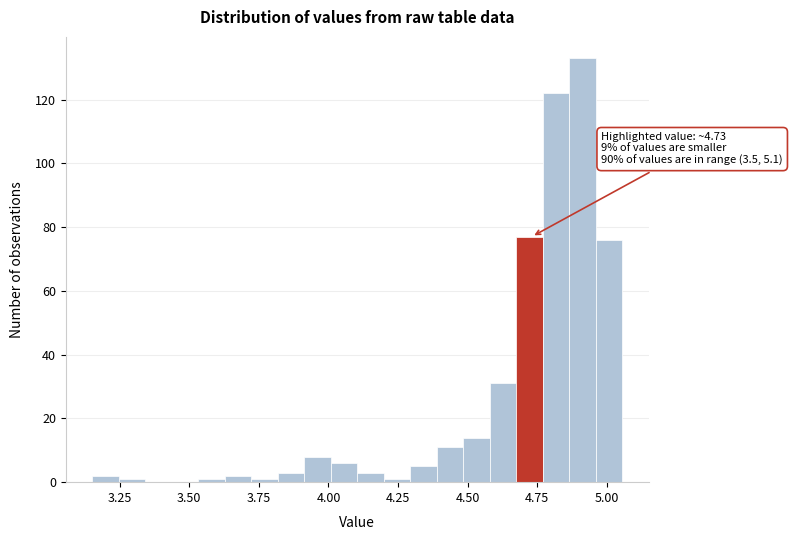

Around what value on the x-axis is the tallest bar? Give the approximate position of its centre, as read against the axis.

4.90